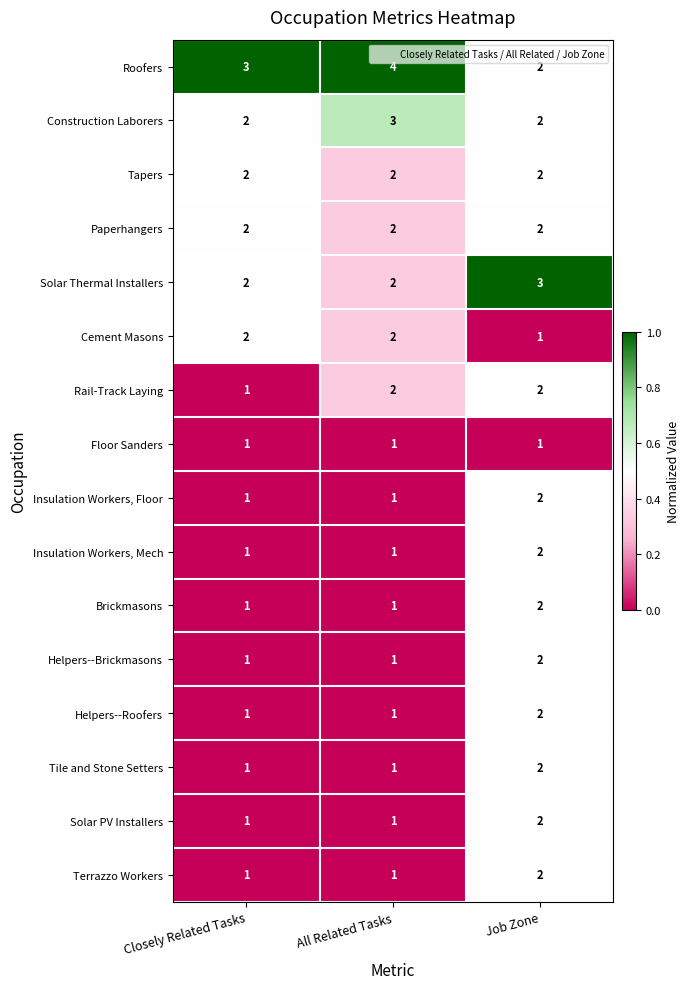

What is the total value across all series at Closely Related Tasks?

23